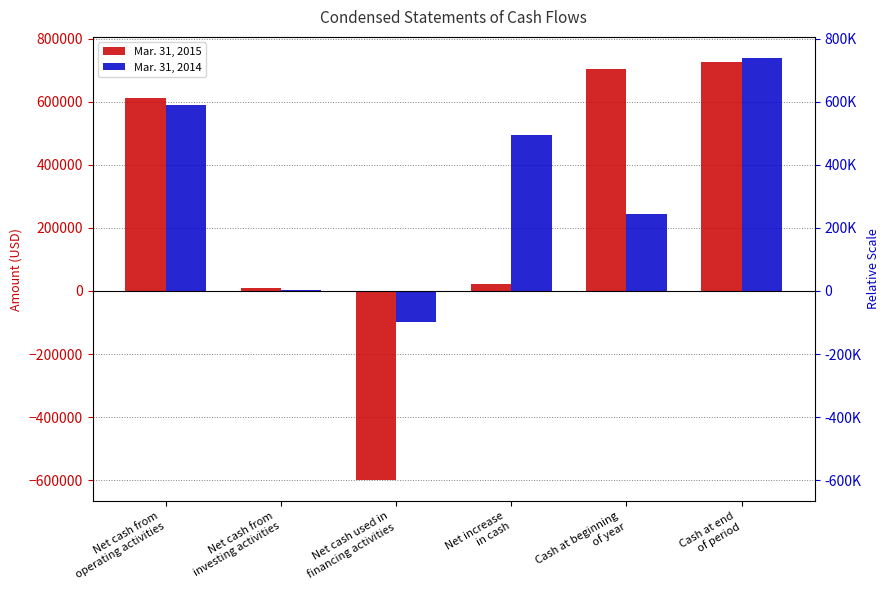

How many groups of bars are there?

6